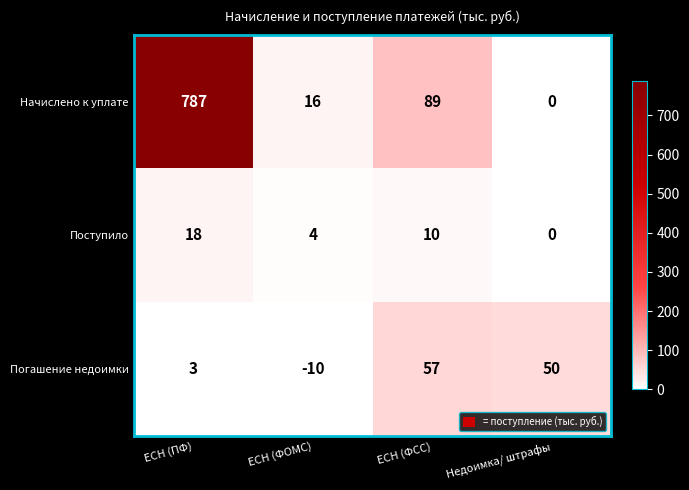

At which category is the sum across all series the highest?

ЕСН (ПФ)